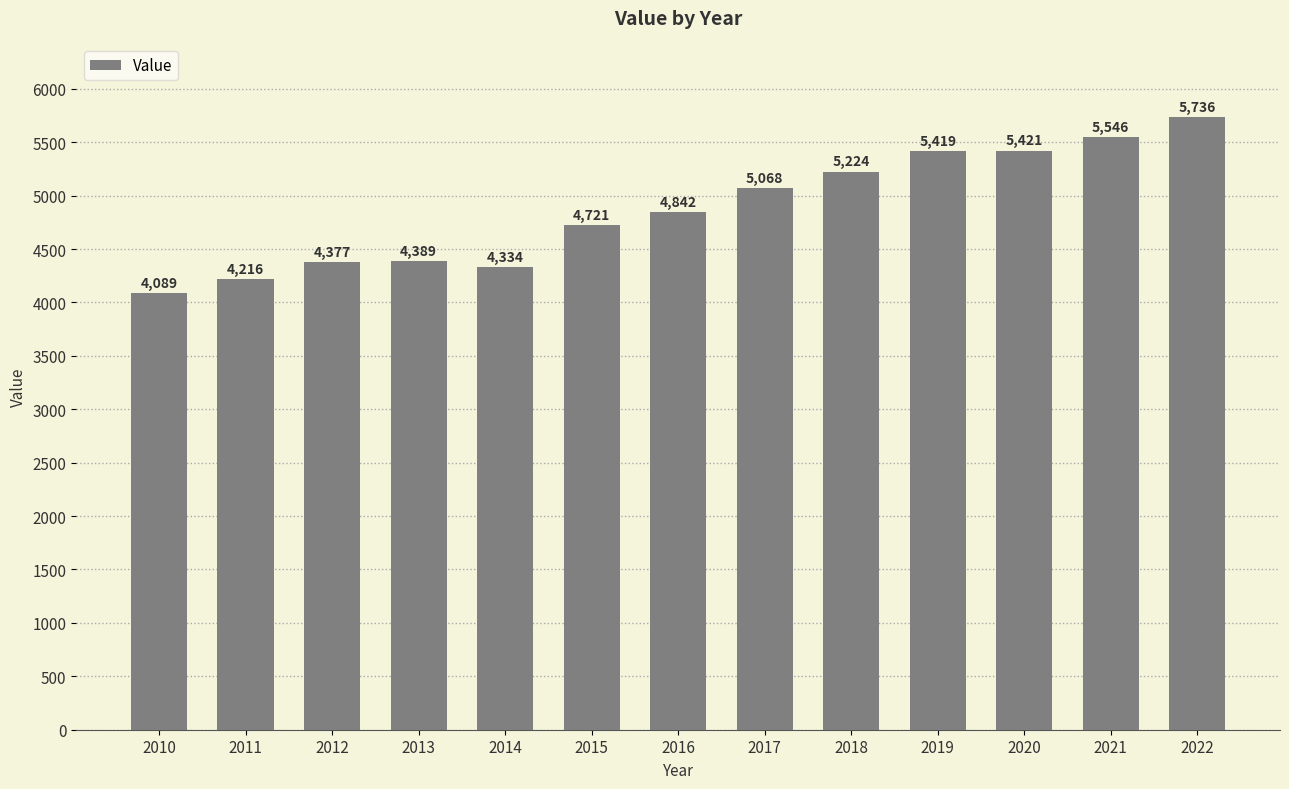

What is the minimum value shown in the chart?

4089